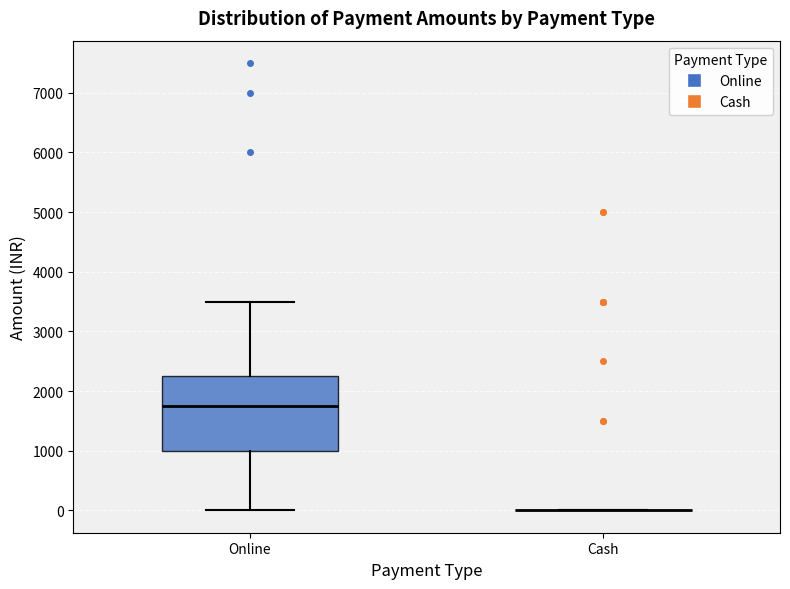

Where is the upper edge of the box for Online on the y-axis? The values are not printed on the chart, so give them approximately, as read against the axis.

2300